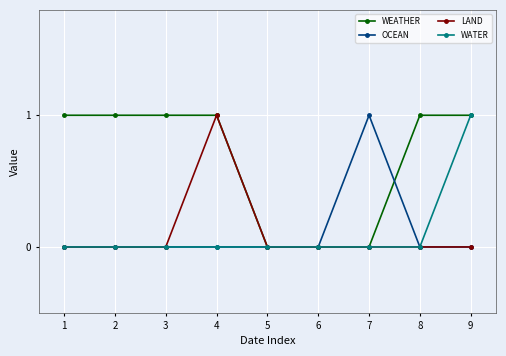

The value of WATER at 9 is 1. True or false?

True